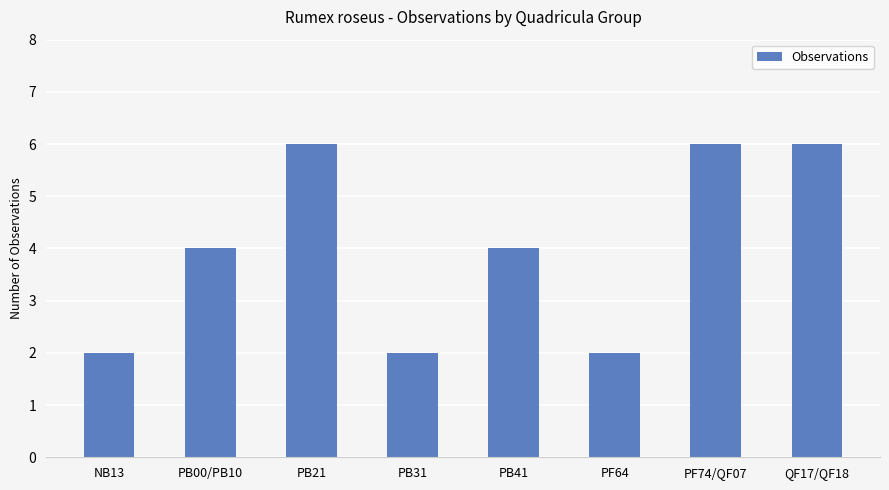

What is the difference between the maximum and minimum values?

4